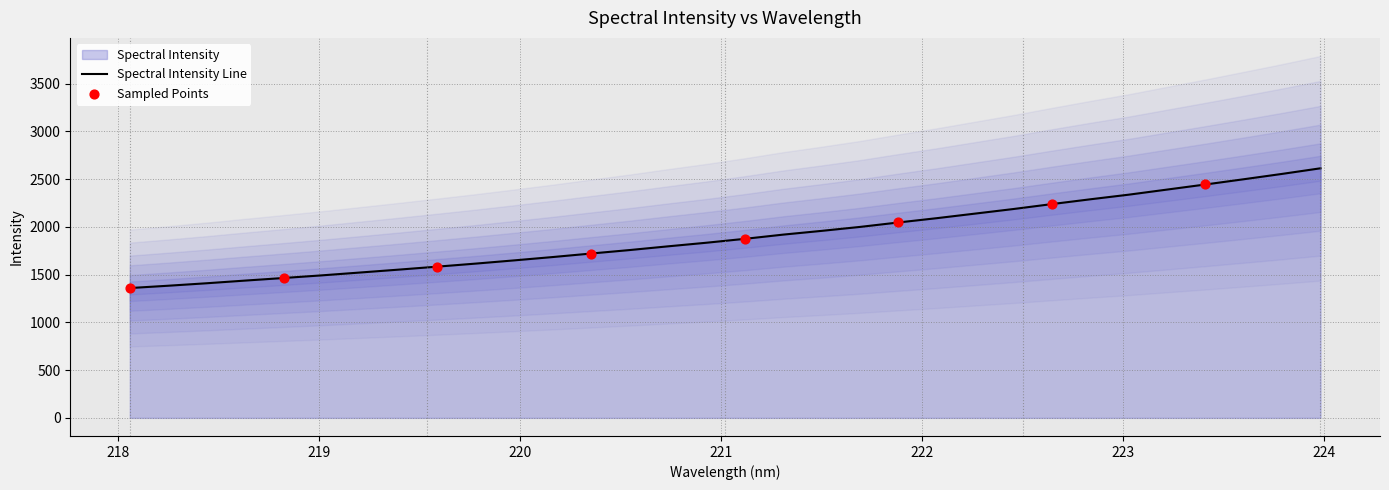

Approximately how many times larger is the value at 221.1174 compared to 218.8244?

1.3